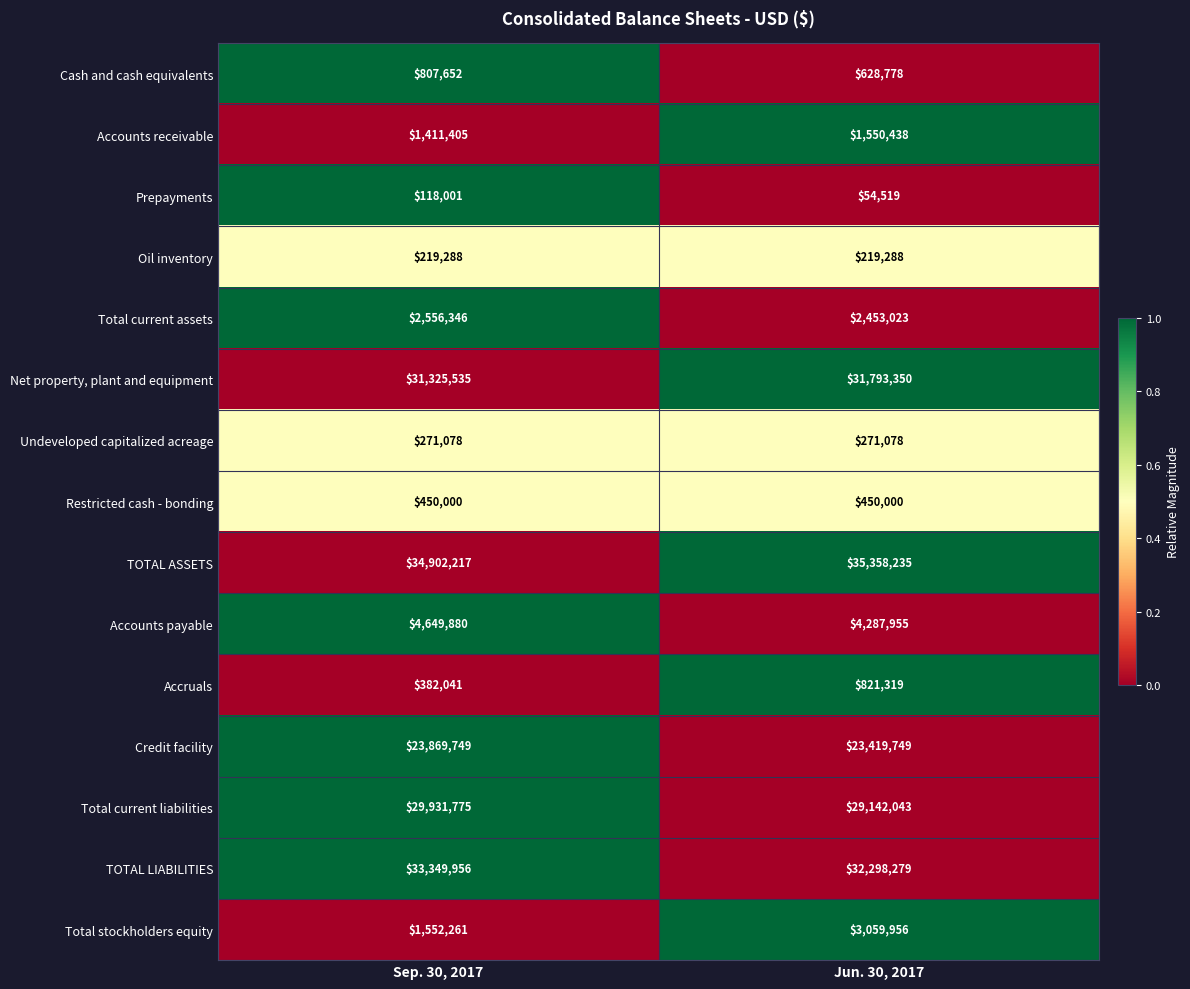

Which series changed the most between Sep. 30, 2017 and Jun. 30, 2017?

Total stockholders equity